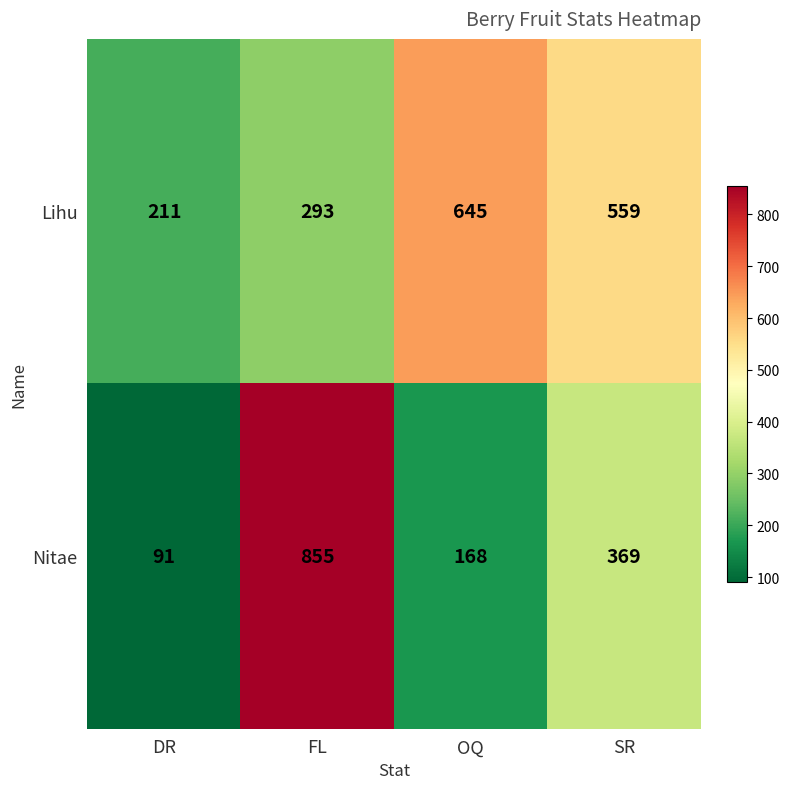

At how many categories does at least one series exceed 338?

3